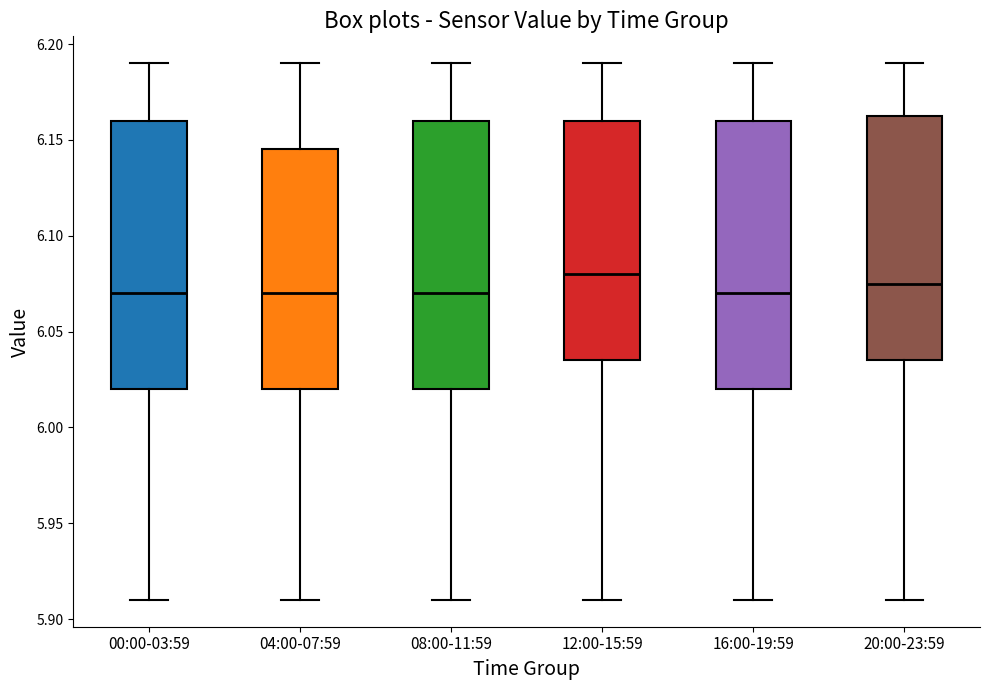

Reading left to right, read every box against the y-axis: the position of its median line, the range the box covers, and the ends of its whiskers. The values are not printed on the chart, so give them approximately, as read against the axis.

00:00-03:59: median 6.070, box 6.020 to 6.160, whiskers 5.910 to 6.190
04:00-07:59: median 6.070, box 6.020 to 6.145, whiskers 5.910 to 6.190
08:00-11:59: median 6.070, box 6.020 to 6.160, whiskers 5.910 to 6.190
12:00-15:59: median 6.080, box 6.035 to 6.160, whiskers 5.910 to 6.190
16:00-19:59: median 6.070, box 6.020 to 6.160, whiskers 5.910 to 6.190
20:00-23:59: median 6.075, box 6.035 to 6.165, whiskers 5.910 to 6.190